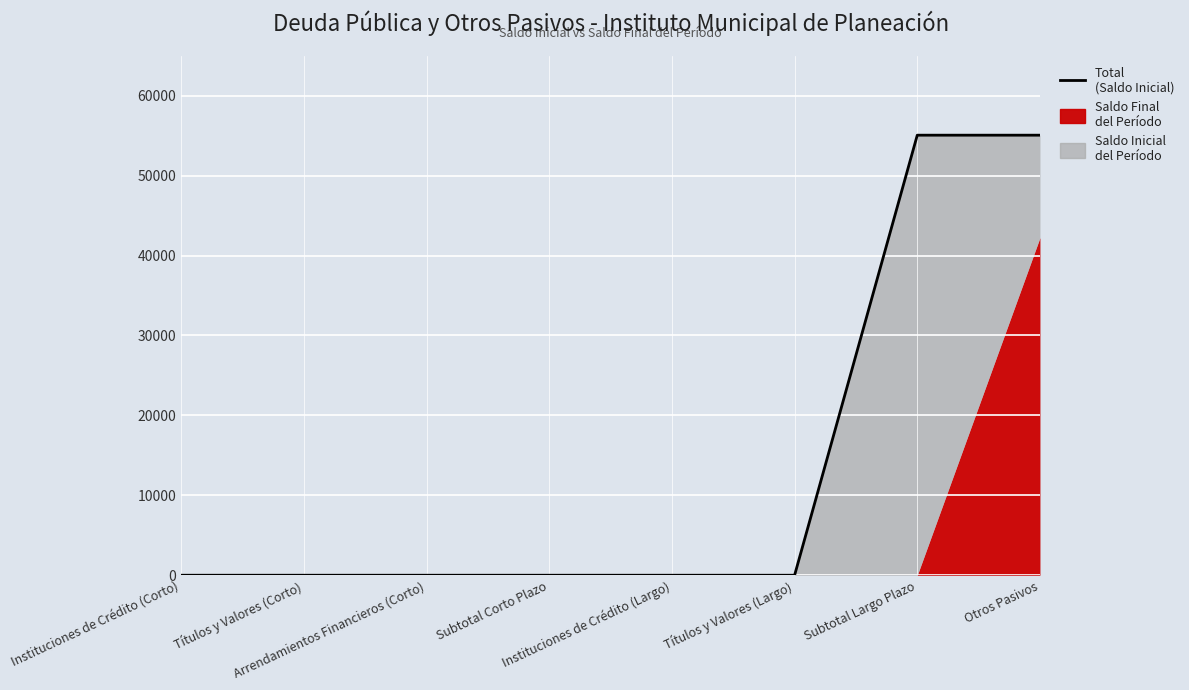

The value at Subtotal Corto Plazo is 30453.5. True or false?

False